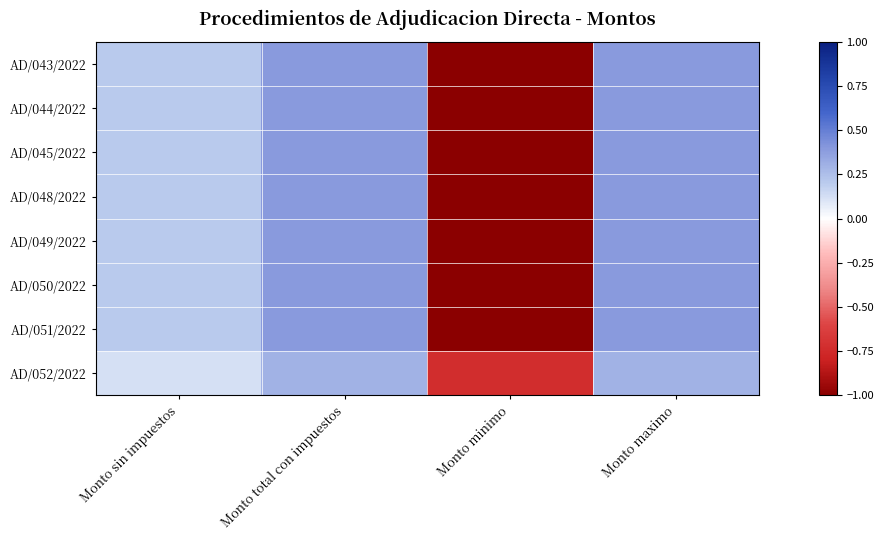

How many categories are shown in the chart?

4